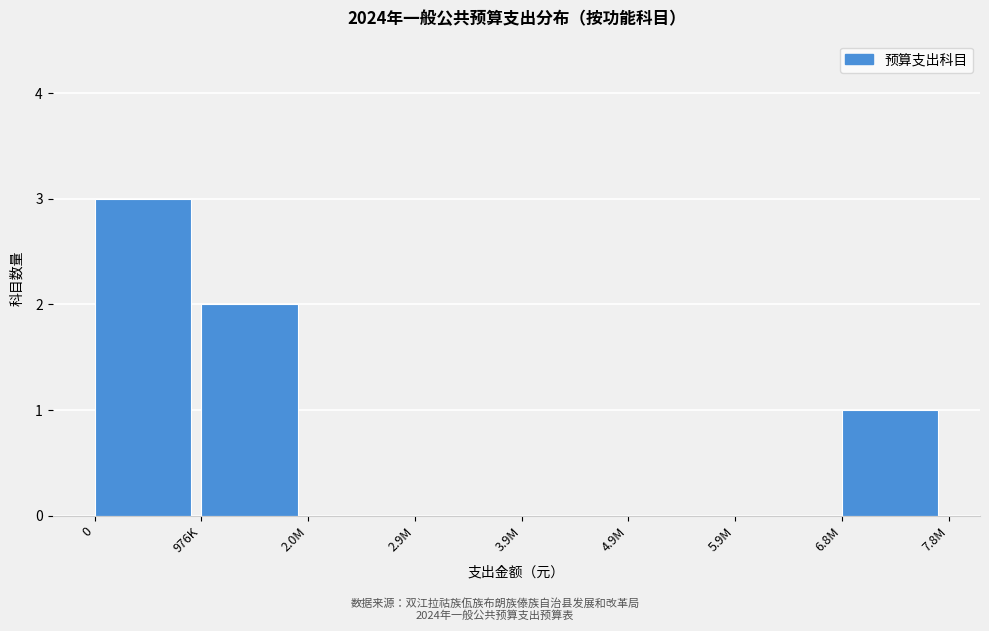

Reading left to right, transcribe all the data shown in this chart.

0=3	976K=2	2.0M=0	2.9M=0	3.9M=0	4.9M=0	5.9M=0	6.8M=1